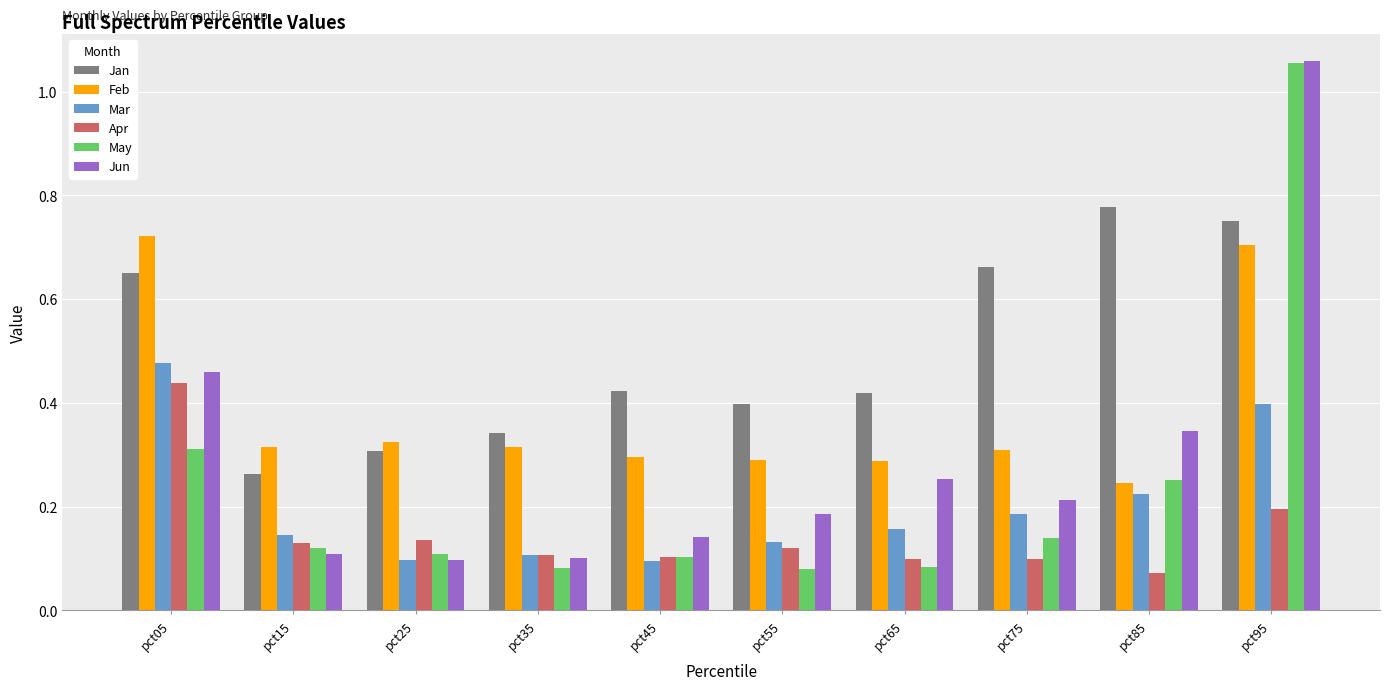

At how many categories does at least one series exceed 0?

10